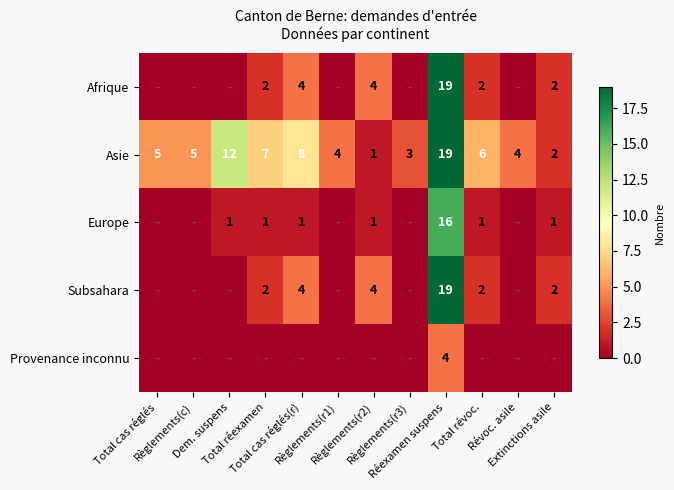

Is it true that Asie equals 1 at Règlements(r2)?

True